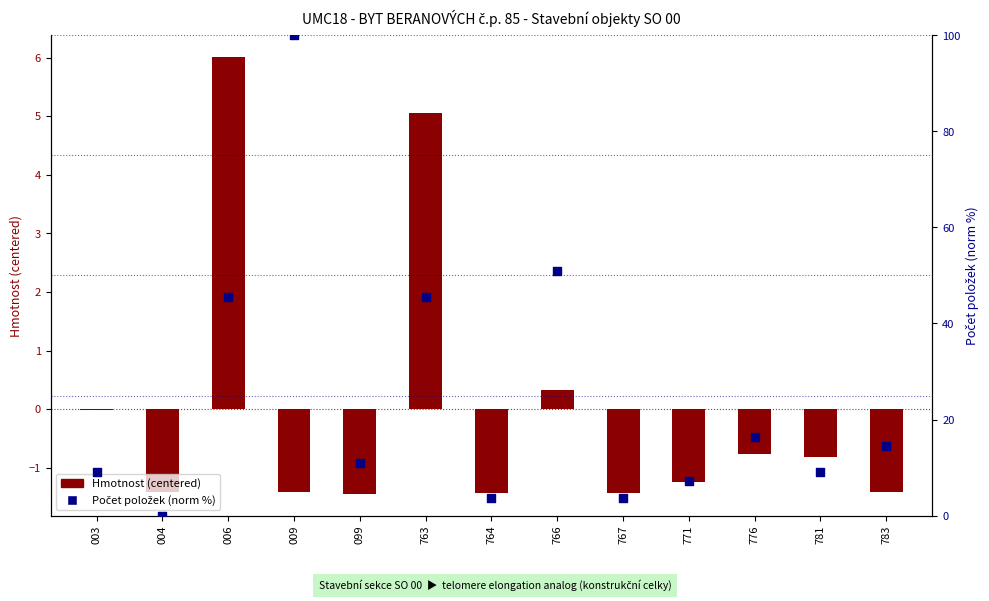

What is the change in value from 003 to 009?

+90.9